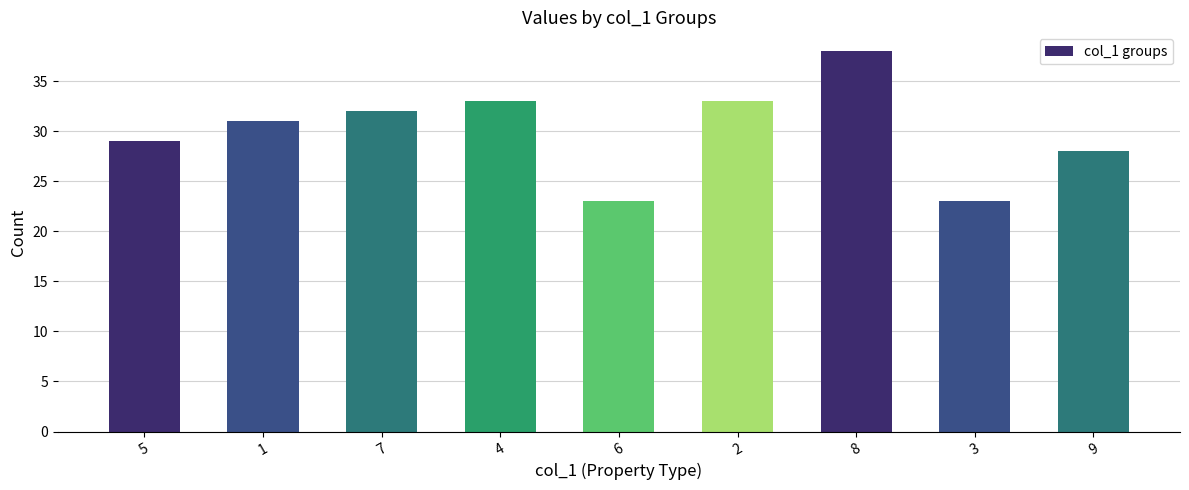

What is the difference between the maximum and minimum values?

15